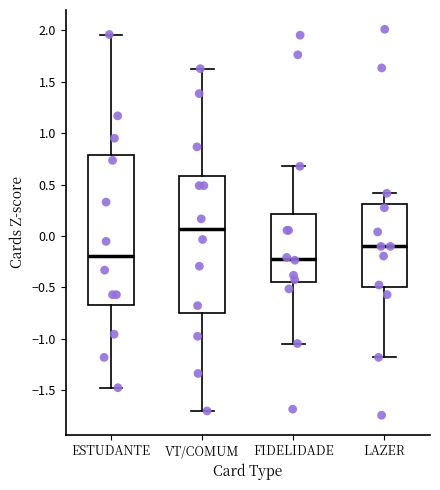

Where is the lower edge of the box for VT/COMUM on the y-axis? The values are not printed on the chart, so give them approximately, as read against the axis.

-0.75